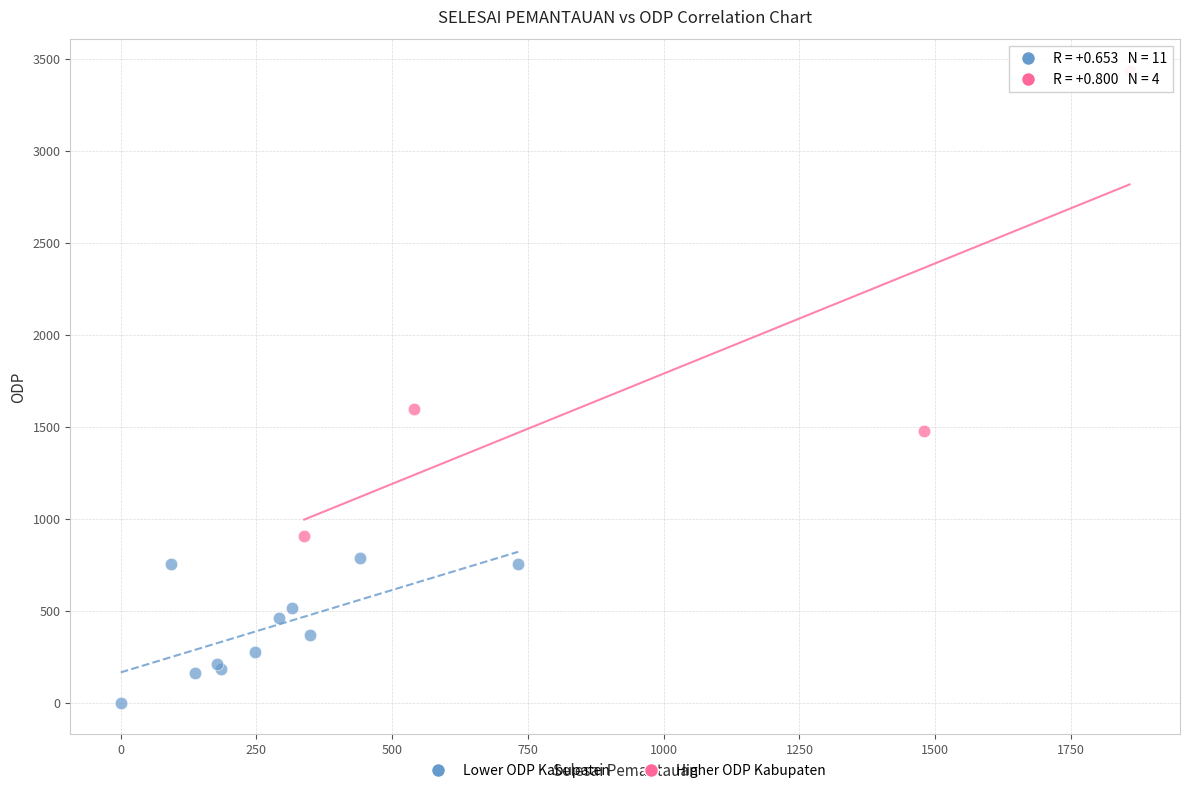

Which series contains the highest Y value?

Higher ODP Kabupaten